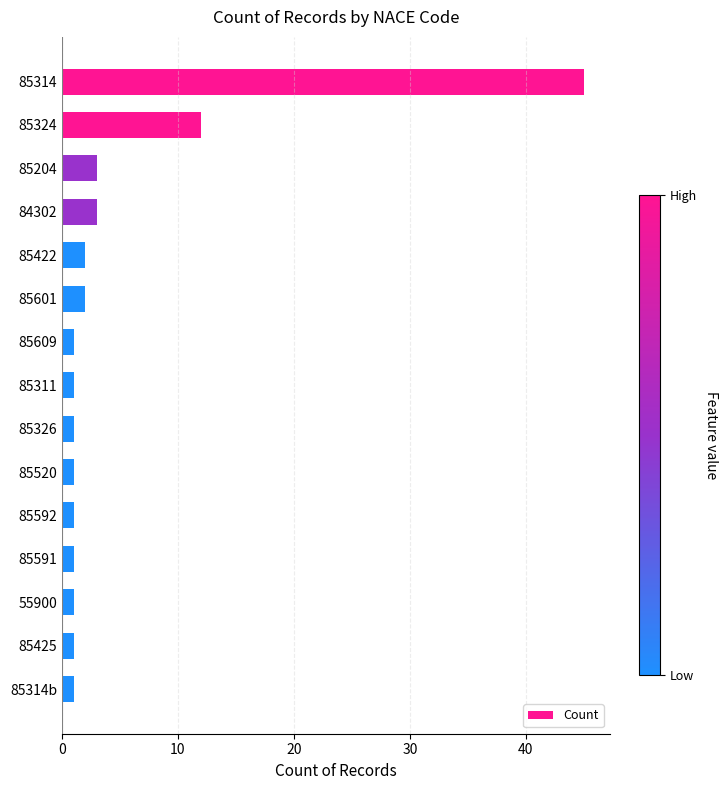

What is the value of the 6th bar from the top?

2